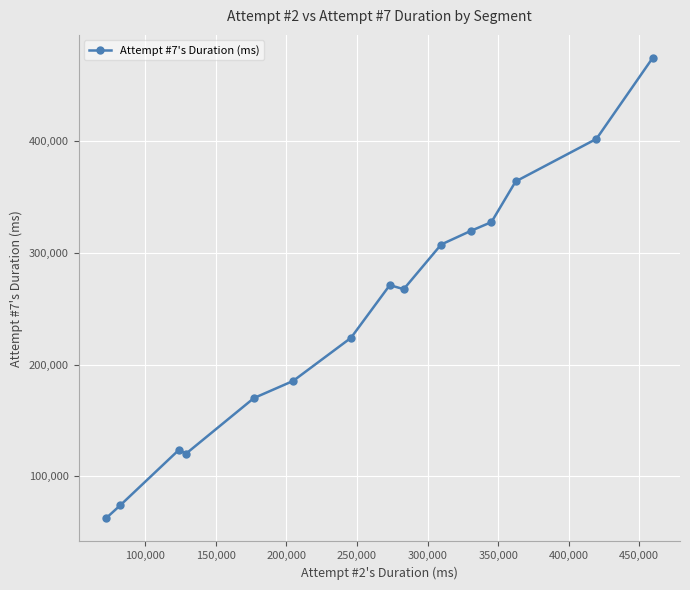

What is the difference between the maximum and minimum values?

412456